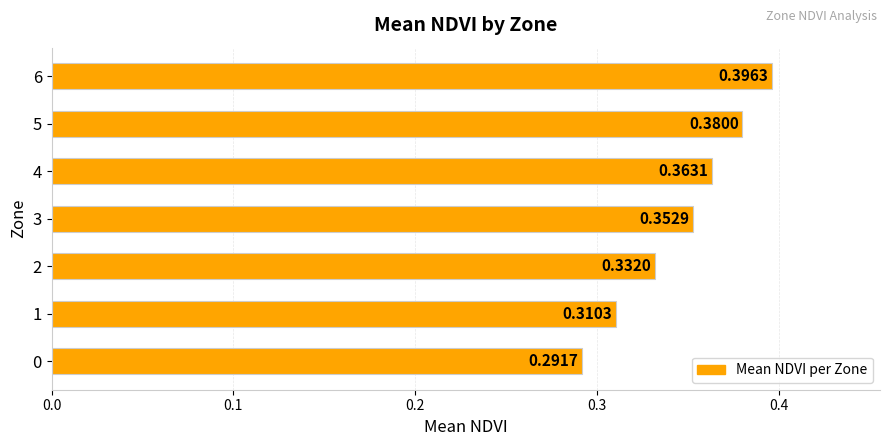

What is the sum of all values?

2.4